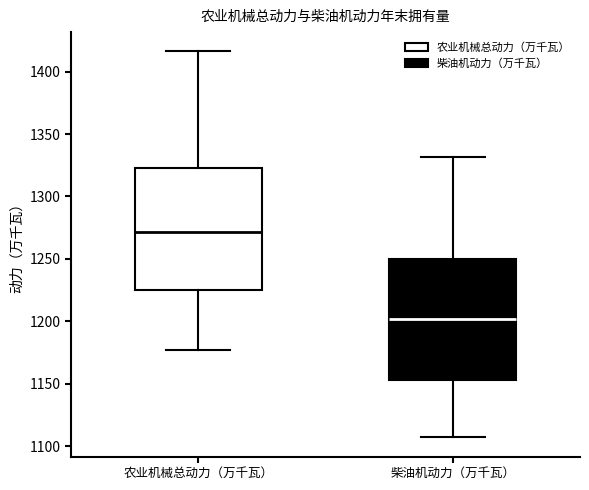

Where does the upper whisker of the box for 柴油机动力（万千瓦） end on the y-axis? The values are not printed on the chart, so give them approximately, as read against the axis.

1330